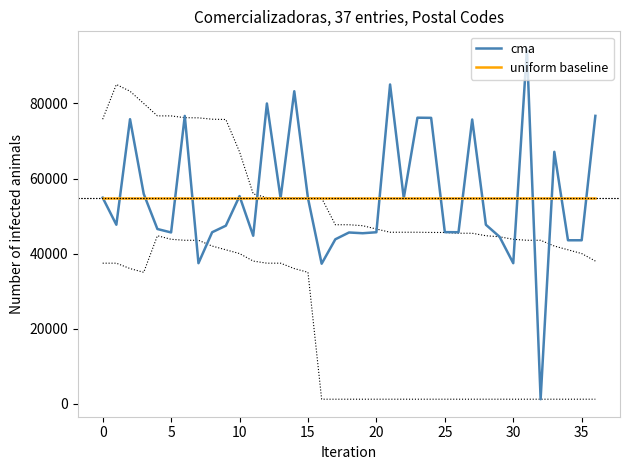

Which category has the lowest value across all series?

32